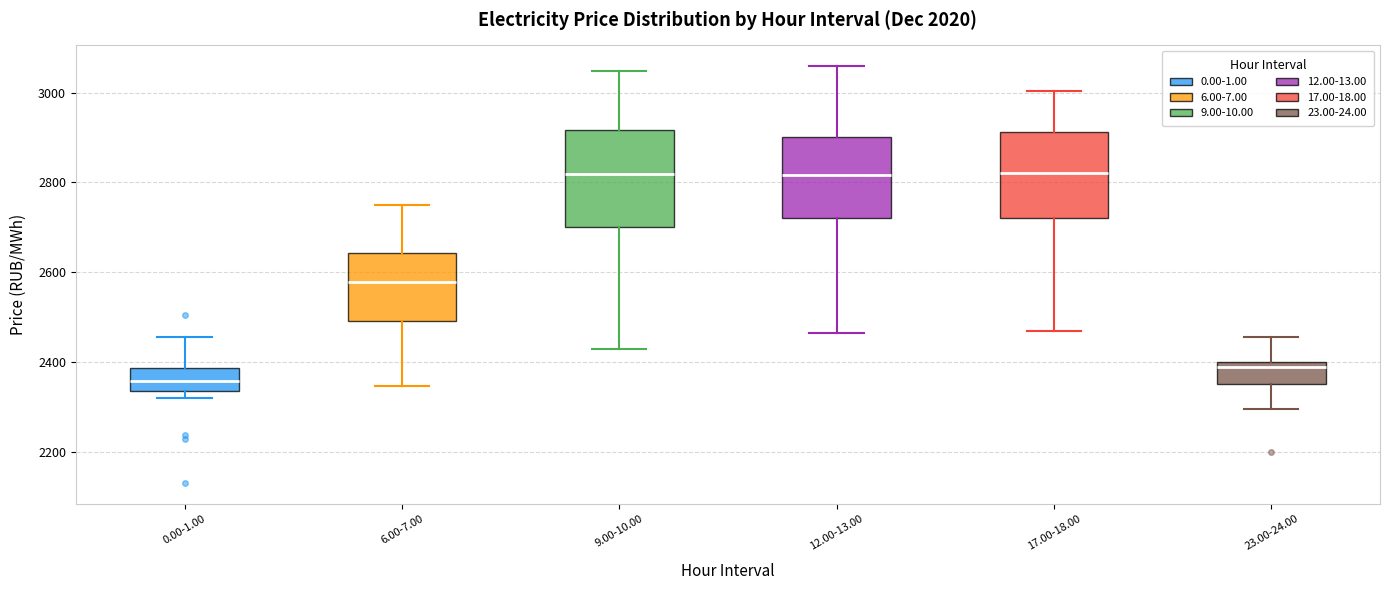

Reading left to right, read every box against the y-axis: the position of its median line, the range the box covers, and the ends of its whiskers. The values are not printed on the chart, so give them approximately, as read against the axis.

0.00-1.00: median 2360, box 2340 to 2380, whiskers 2320 to 2460
6.00-7.00: median 2580, box 2480 to 2640, whiskers 2340 to 2740
9.00-10.00: median 2820, box 2700 to 2920, whiskers 2420 to 3040
12.00-13.00: median 2820, box 2720 to 2900, whiskers 2460 to 3060
17.00-18.00: median 2820, box 2720 to 2920, whiskers 2460 to 3000
23.00-24.00: median 2380, box 2360 to 2400, whiskers 2300 to 2460